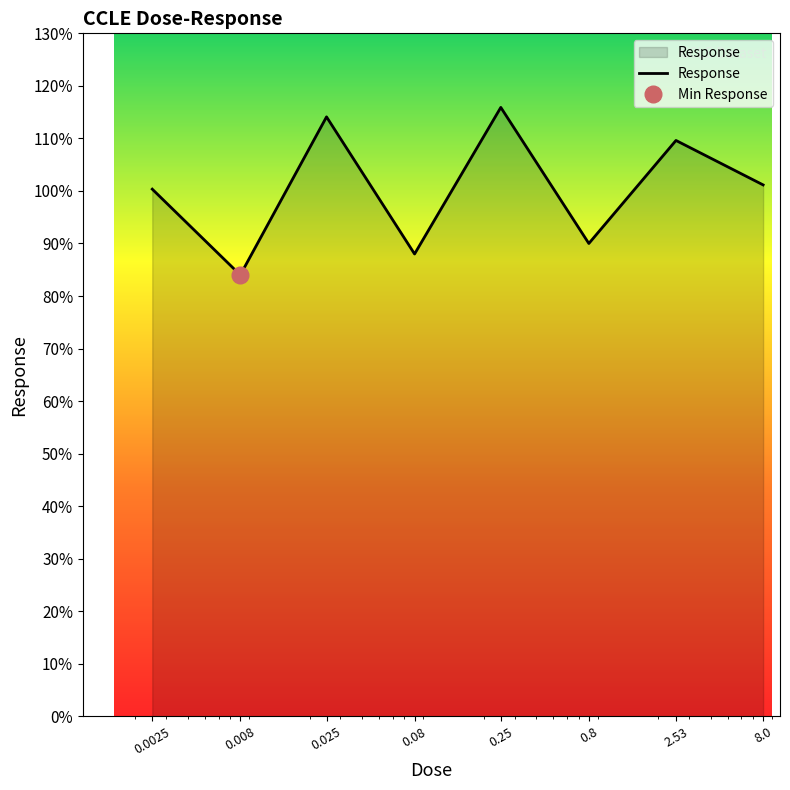

List the labels in order of value, smallest first.

0.008, 0.08, 0.8, 0.0025, 8.0, 2.53, 0.025, 0.25